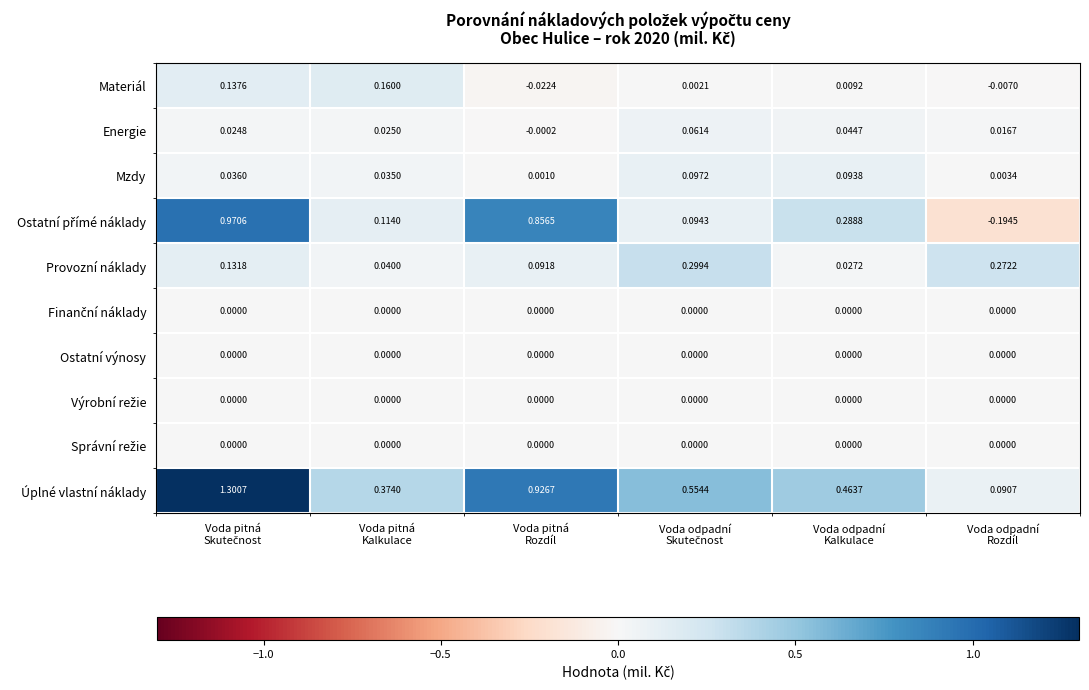

Which series has the largest range (max minus min)?

Úplné vlastní náklady